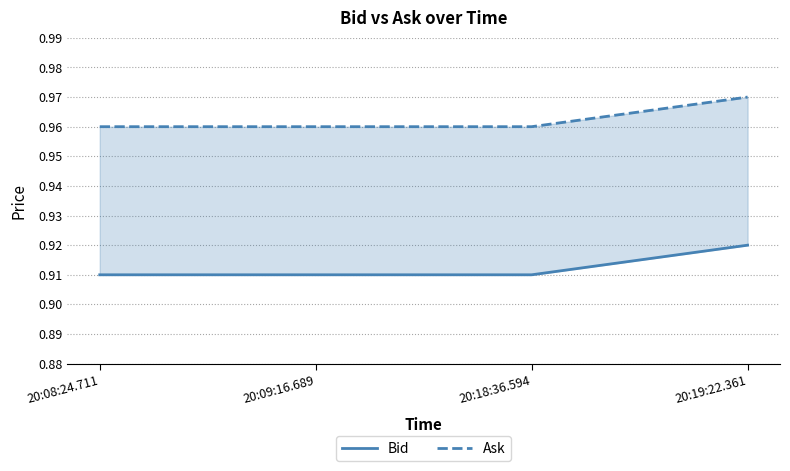

True or false: Bid and Ask cross at least once.

False